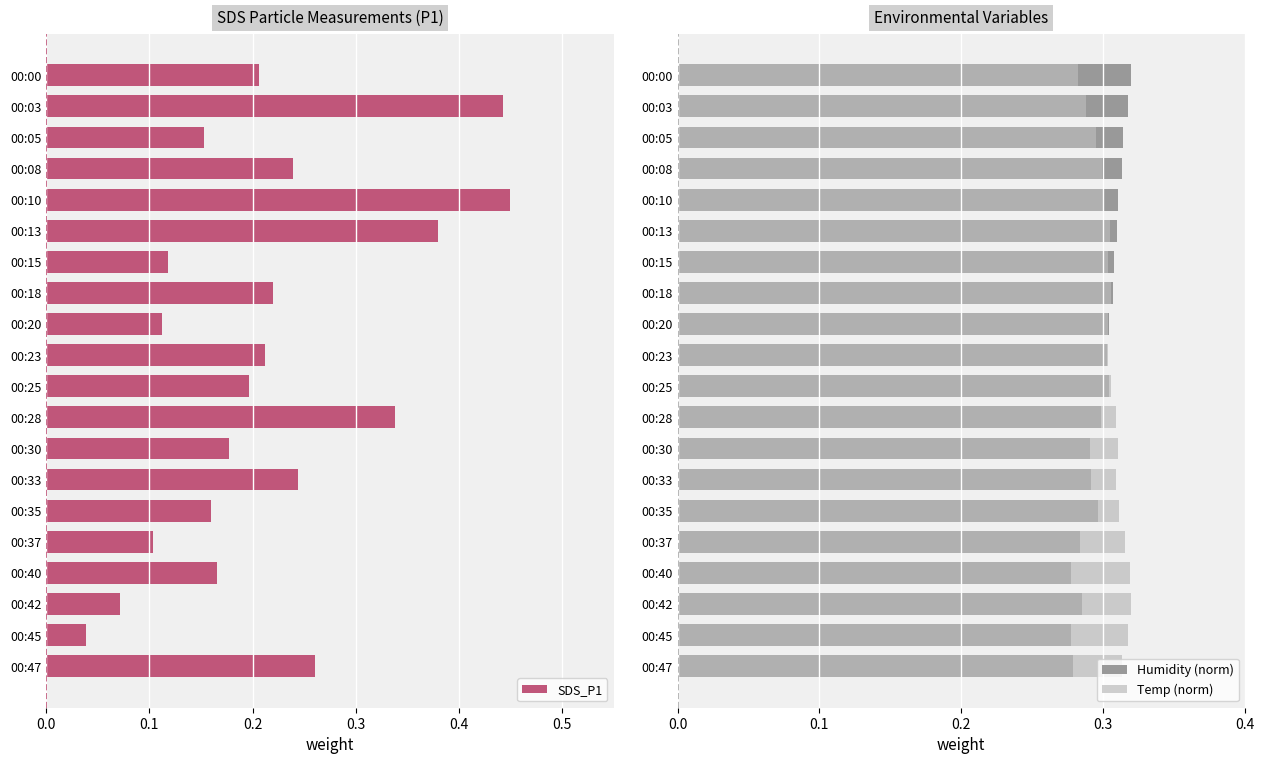

What is the sum of all SDS_P1 values?

4.3